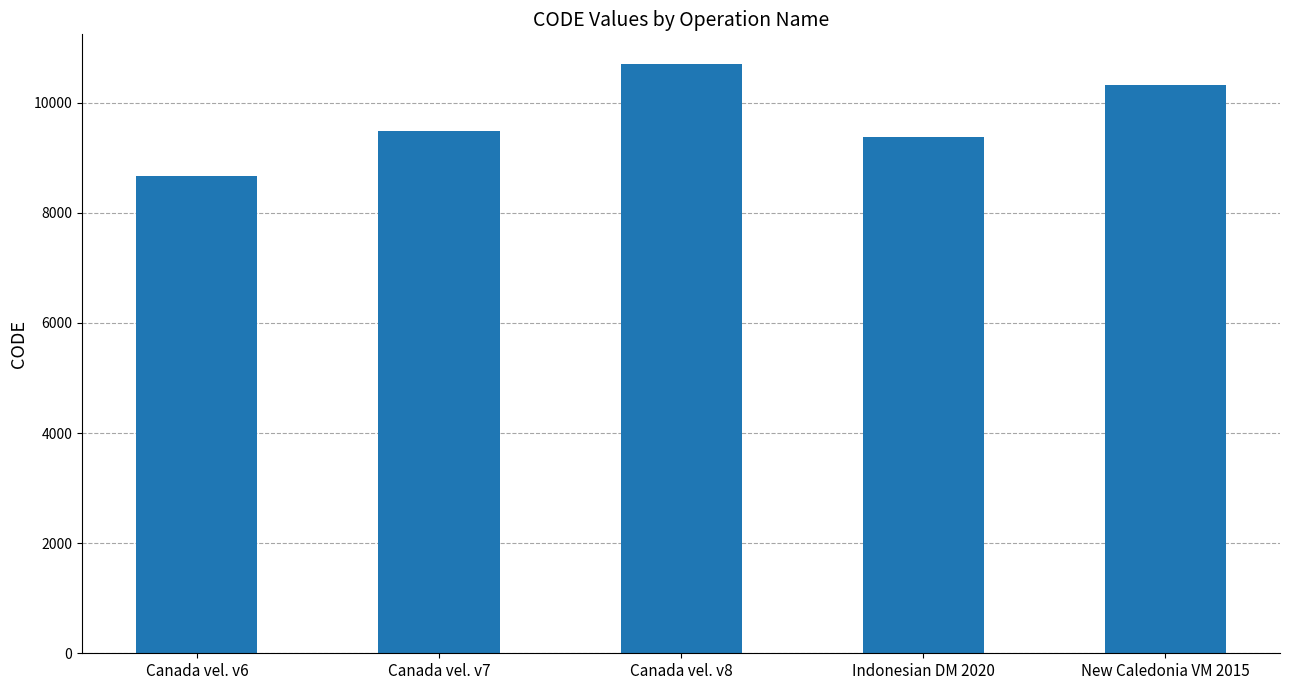

What is the label of the 1st bar from the left?

Canada vel. v6